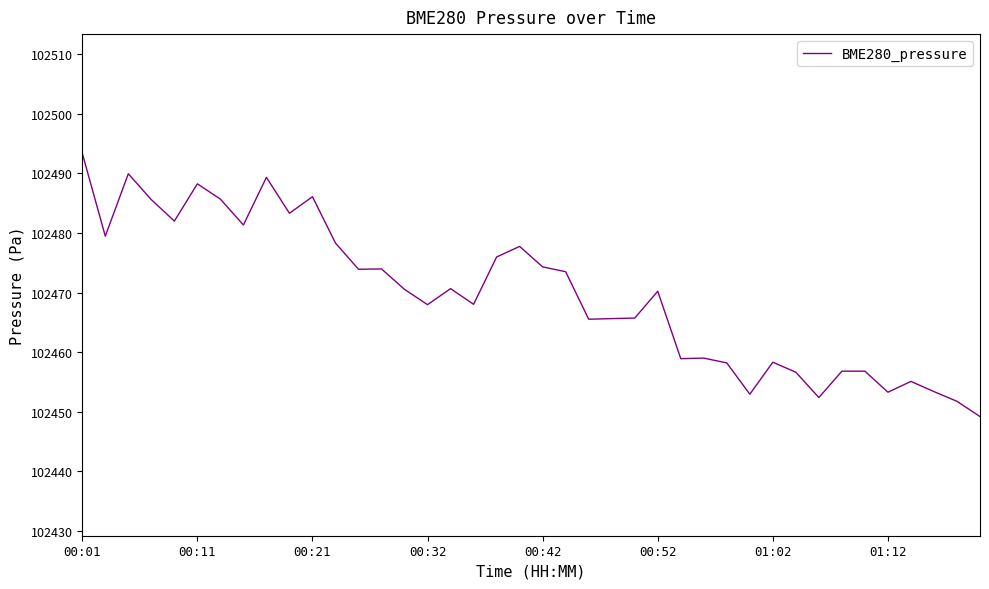

What is the greatest value displayed?

102493.4